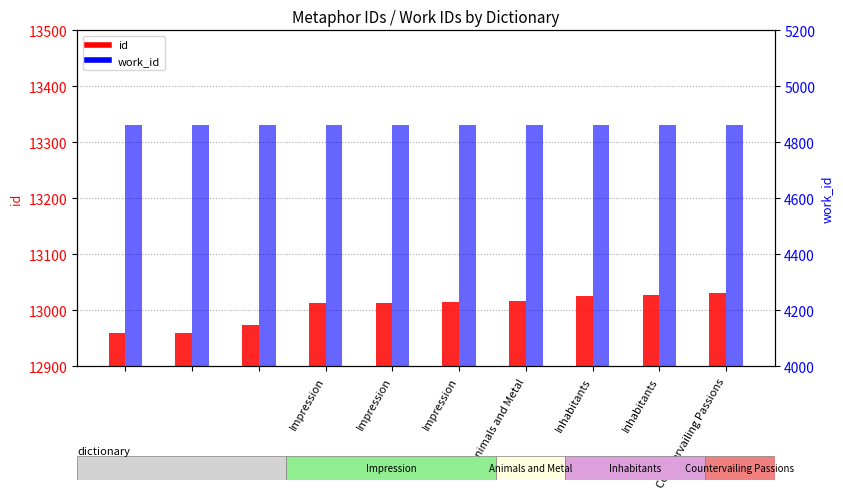

At which category is the sum across all series the highest?

Countervailing Passions